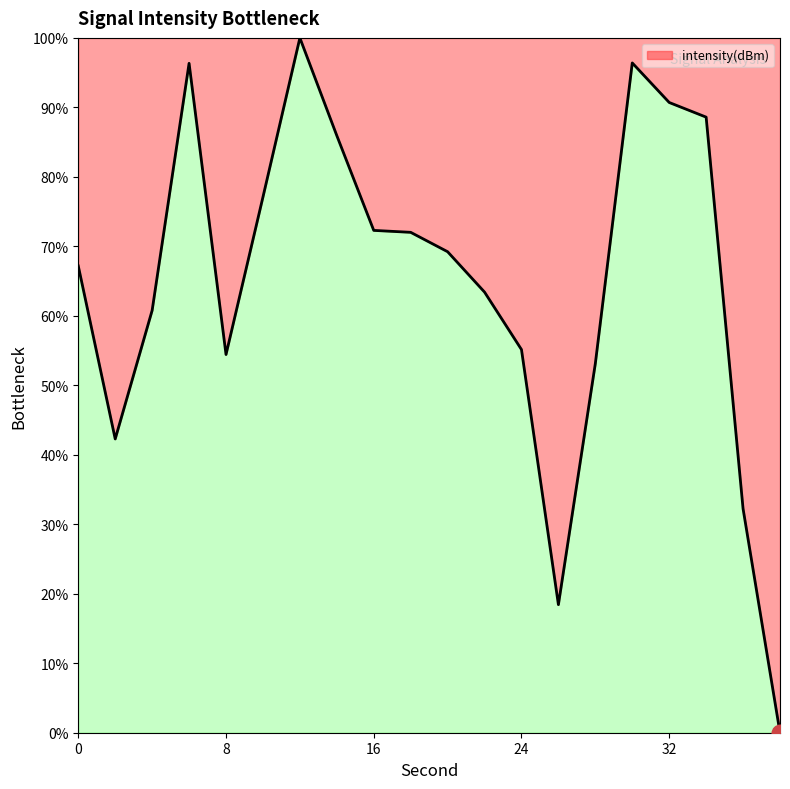

What is the difference between the maximum and minimum values?

100.0